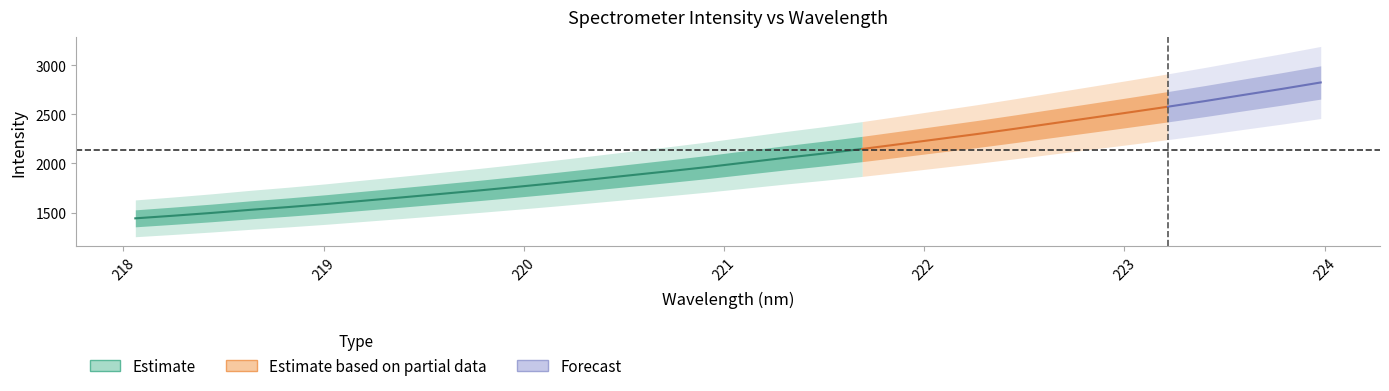

Reading right to left, what are all the values shown in this chart?

x: 224.0	223.8	223.6	223.4	223.2	223.0	222.8	222.6	222.5	222.3	222.1	221.9	221.7	221.5	221.3	221.1	220.9	220.7	220.5	220.4	220.2	220.0	219.8	219.6	219.4	219.2	219.0	218.8	218.6	218.4	218.3	218.1
y: 2825.6	2761.0	2699.8	2637.8	2578.6	2521.7	2465.5	2409.9	2354.0	2299.9	2249.0	2198.0	2147.8	2101.9	2058.5	2012.3	1966.1	1923.6	1882.5	1841.3	1801.2	1763.1	1725.9	1690.5	1655.7	1621.6	1587.2	1556.2	1527.7	1496.4	1468.0	1441.1